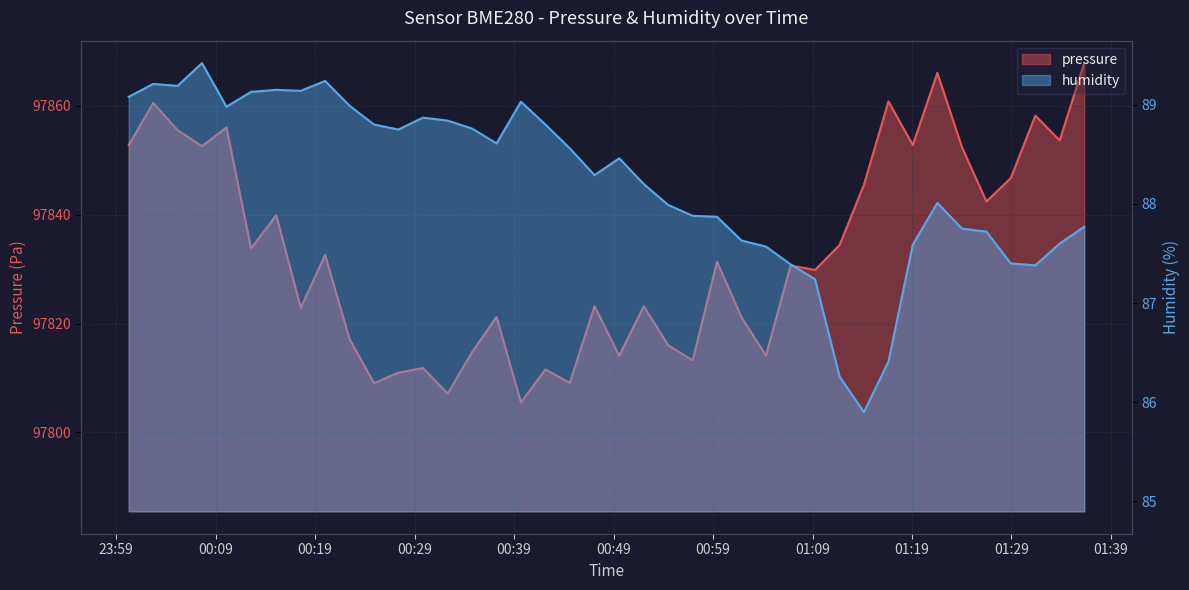

Where is the first local maximum for humidity?

2024-01-10T00:02:43